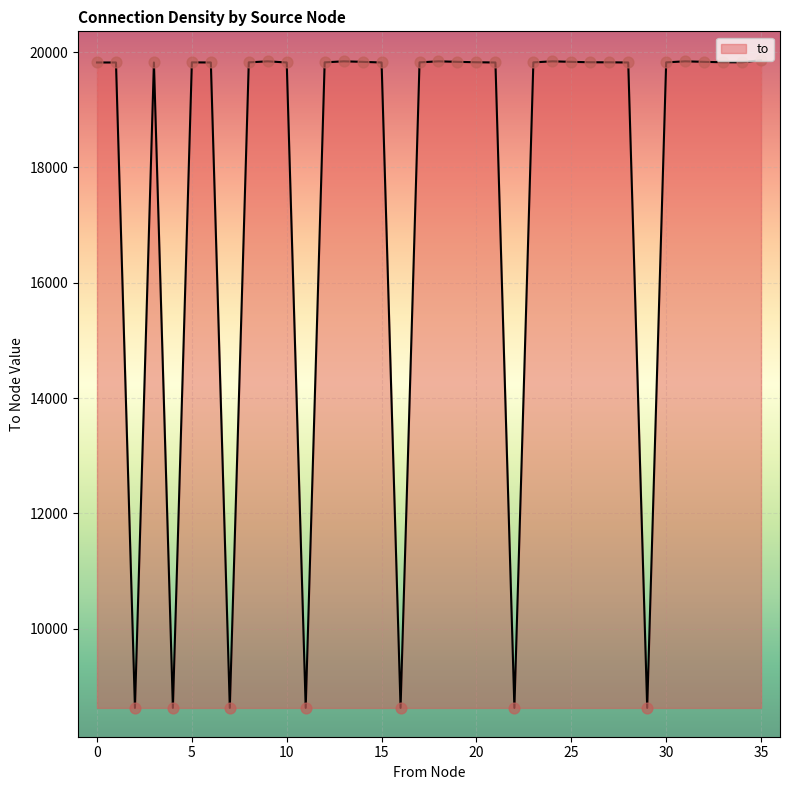

What is the maximum value shown in the chart?

19859